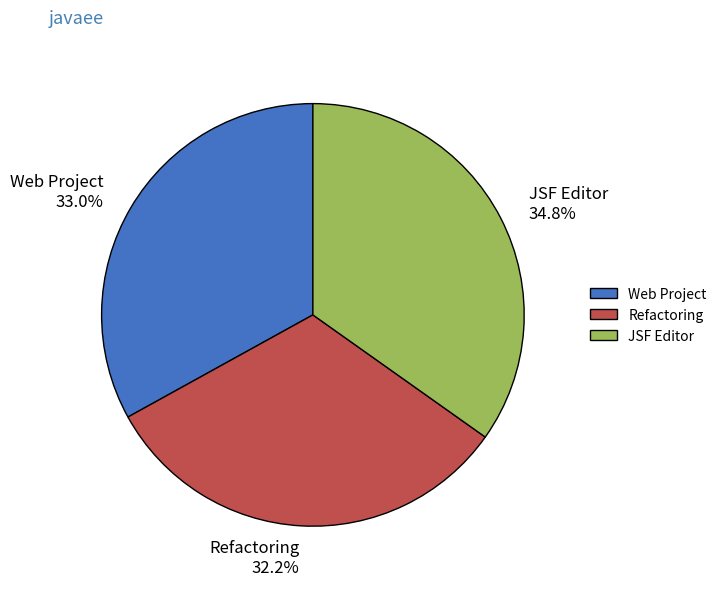

Is it true that Refactoring is 32% of the pie?

True